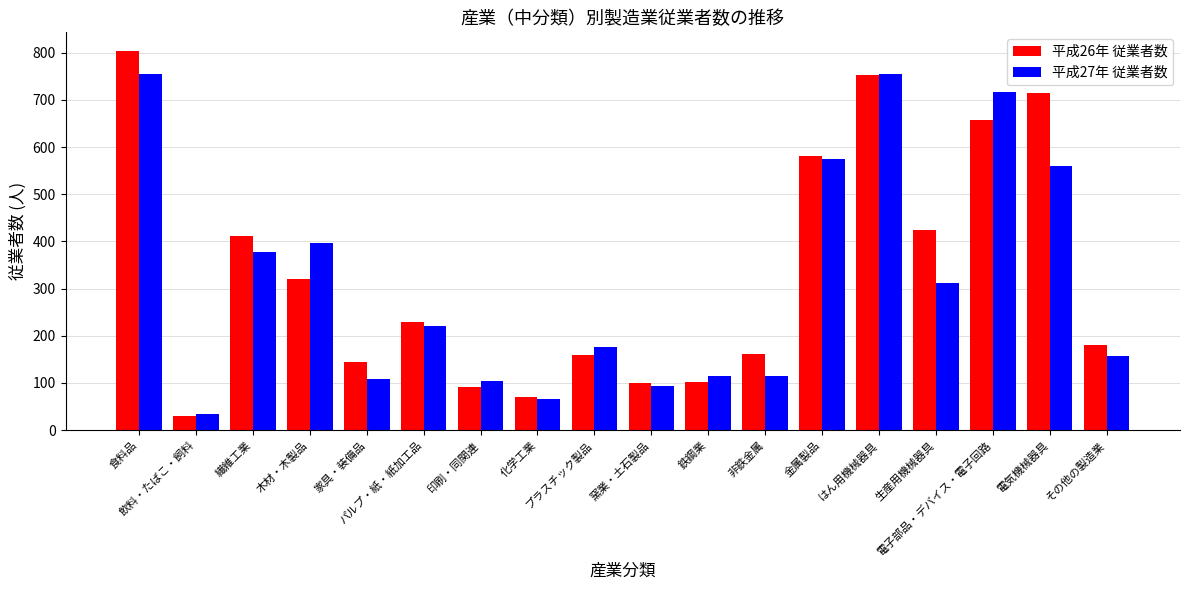

Read the 平成27年 従業者数 value at 生産用機械器具.

312